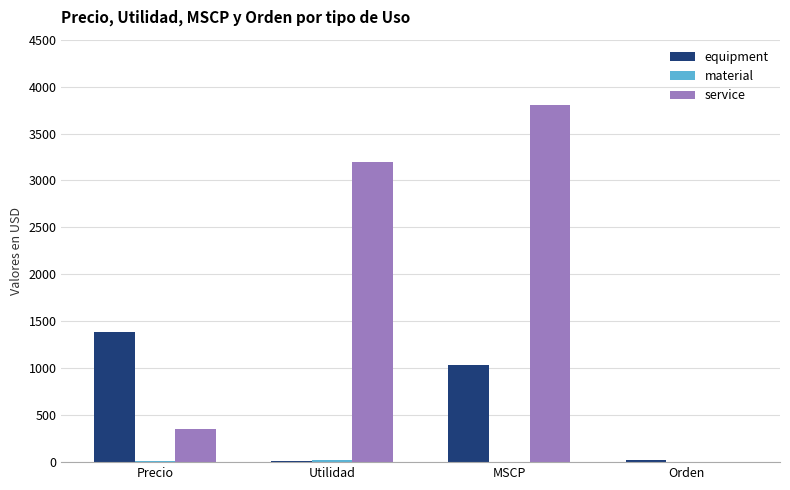

At which category is the sum across all series the highest?

MSCP